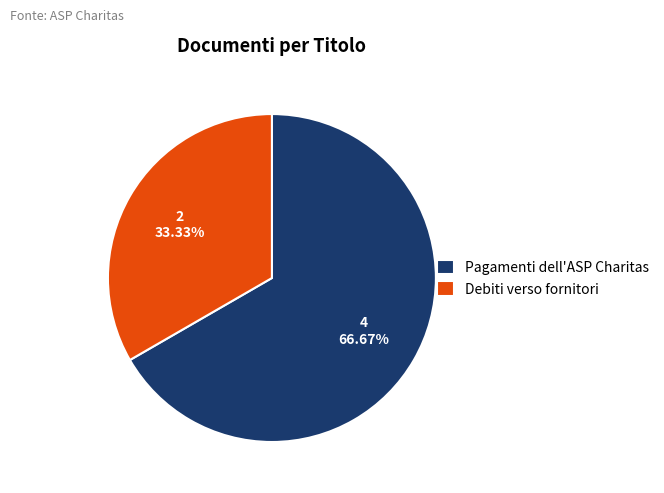

The Pagamenti dell'ASP Charitas slice represents 59% of the pie. True or false?

False